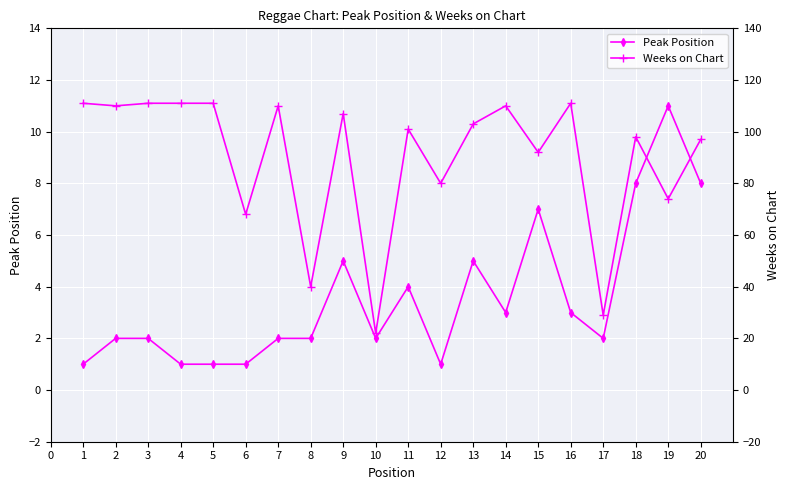

The value of Peak Position at 14 is 5. True or false?

False